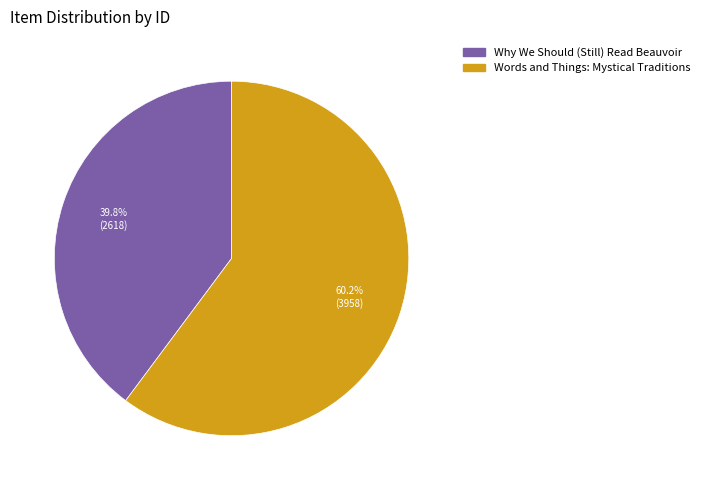

Which has a higher value, Words and Things: Mystical Traditions or Why We Should (Still) Read Beauvoir?

Words and Things: Mystical Traditions